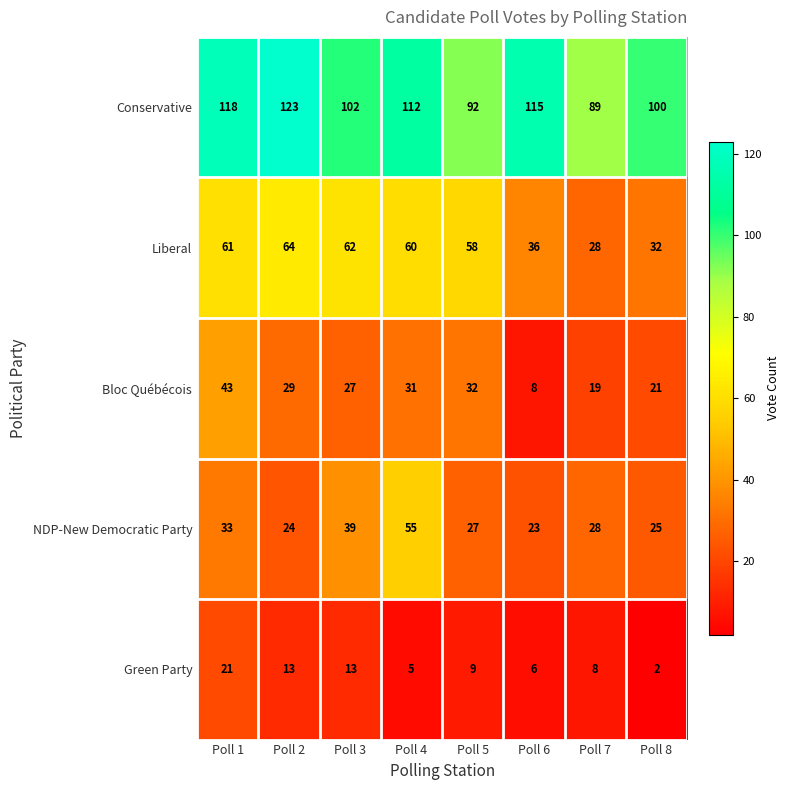

Rank the series by their maximum value, from lowest to highest.

Green Party, Bloc Québécois, NDP-New Democratic Party, Liberal, Conservative